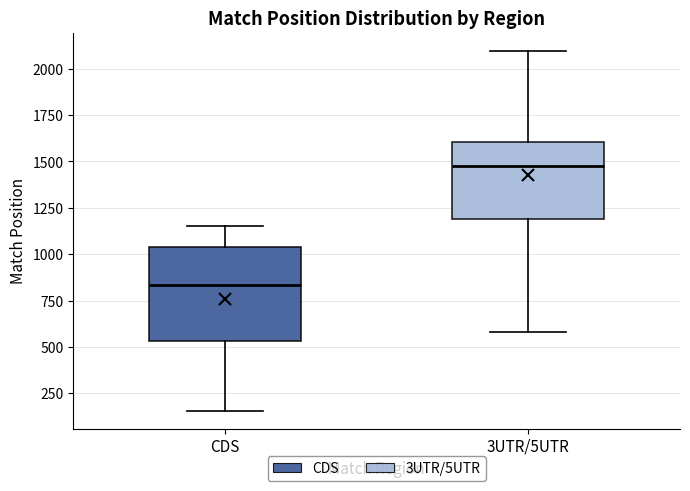

Reading left to right, transcribe this box plot: for each box, give where its median line is, the range the box spans, and where its two whiskers end, as read against the y-axis. The values are not printed on the chart, so give them approximately, as read against the axis.

CDS: median 850, box 550 to 1050, whiskers 150 to 1150
3UTR/5UTR: median 1450, box 1200 to 1600, whiskers 600 to 2100